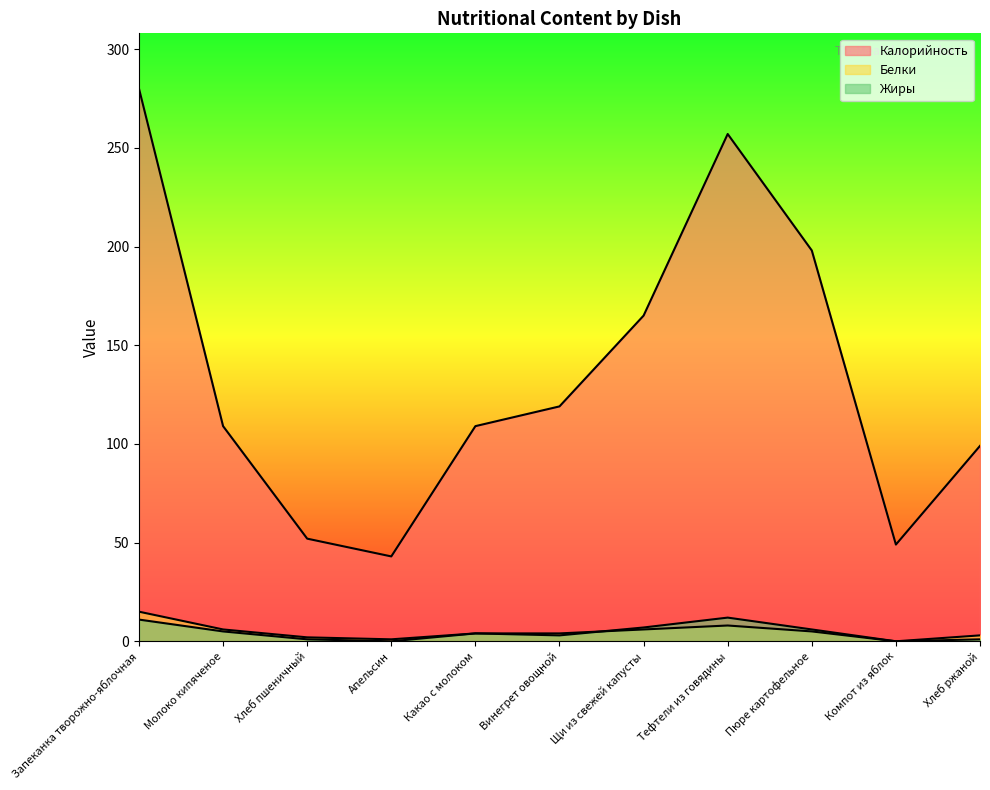

How many interior local peaks does the Белки series have?

1